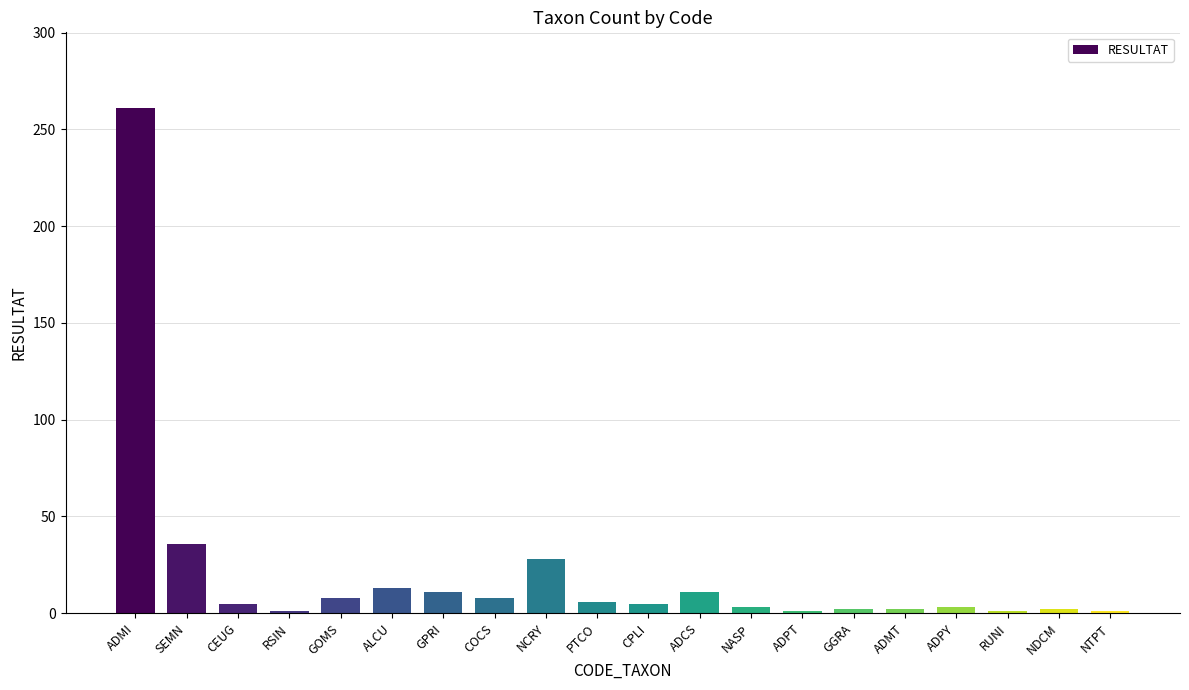

What is the sum of all values?

408